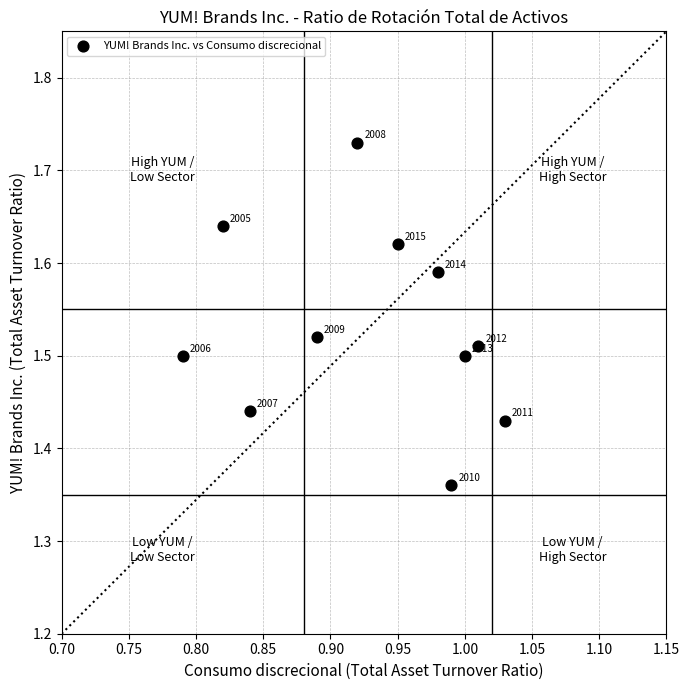

What is the average X value?

0.9